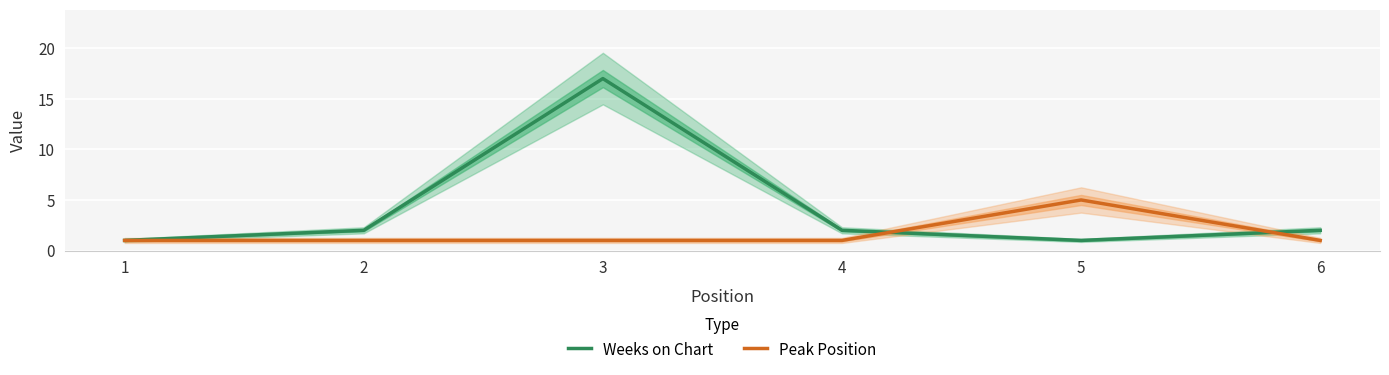

What is the highest value of the Peak Position series?

5